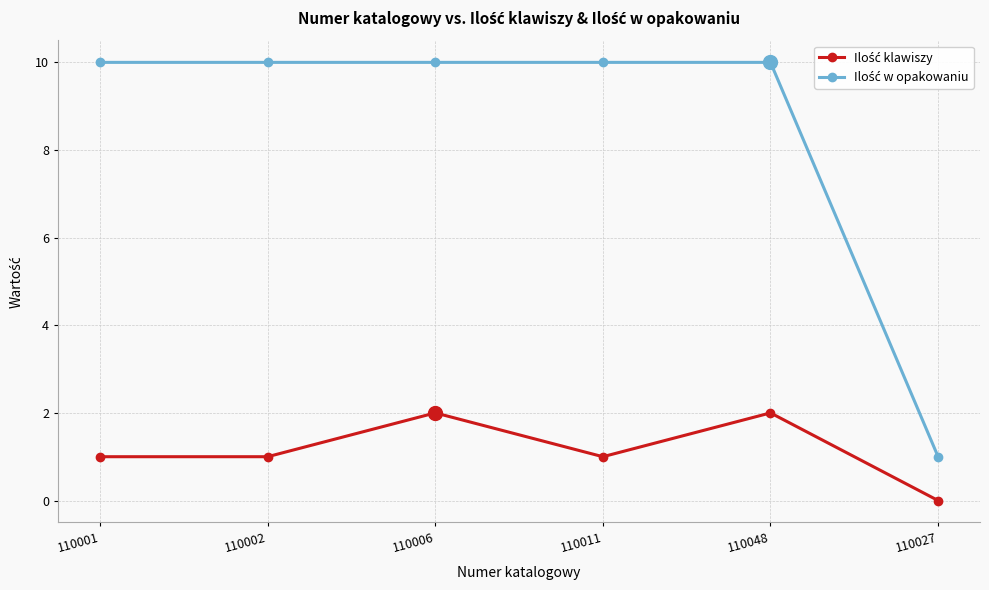

What is the difference between the highest and lowest values at 110001?

9